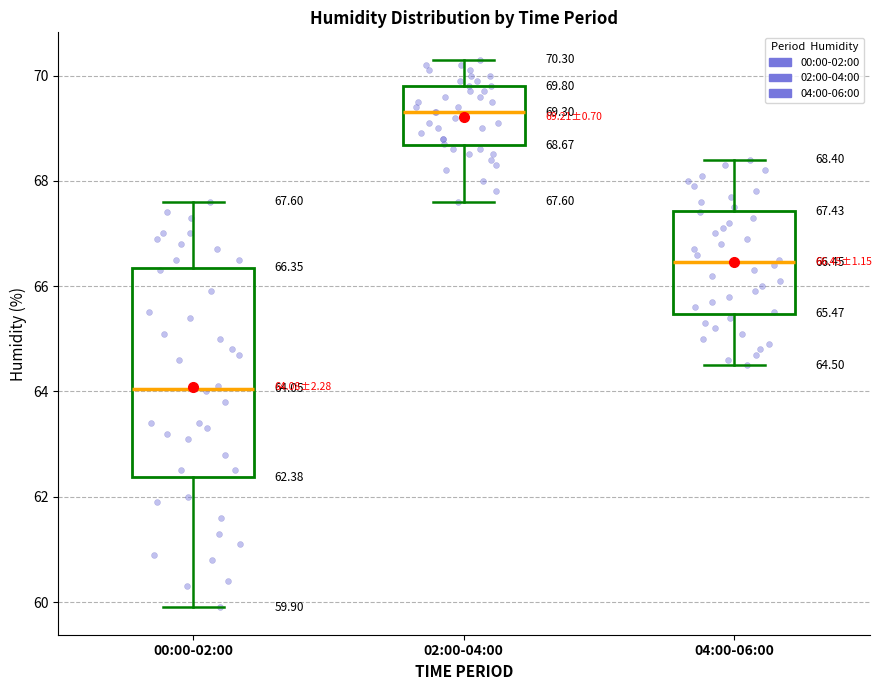

Which box's median line is the lowest?

00:00-02:00